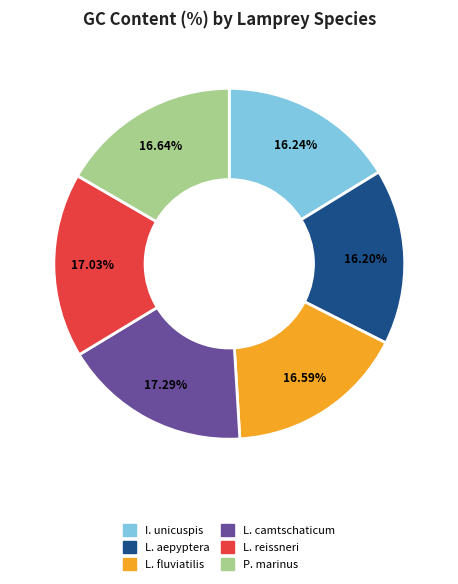

Does I. unicuspis represent more than half of the total?

No